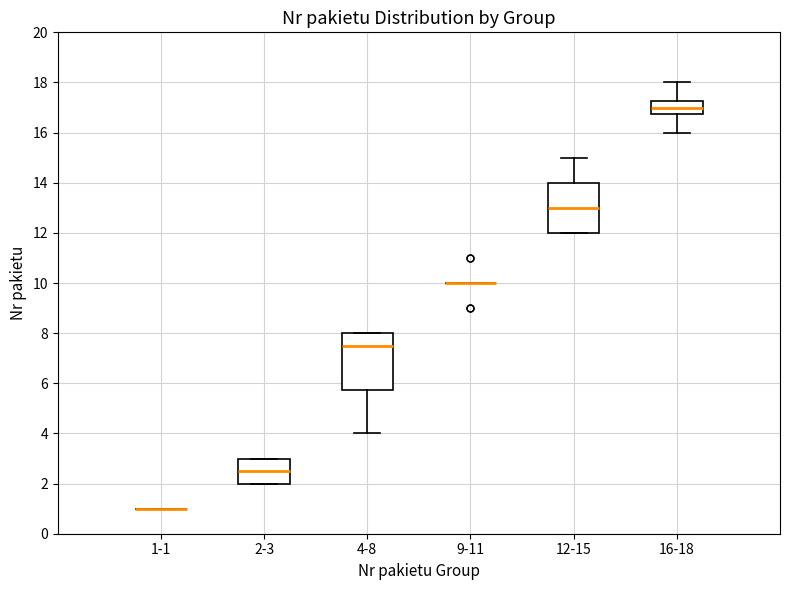

Which box is the tallest, from its lower edge to its upper edge?

4-8